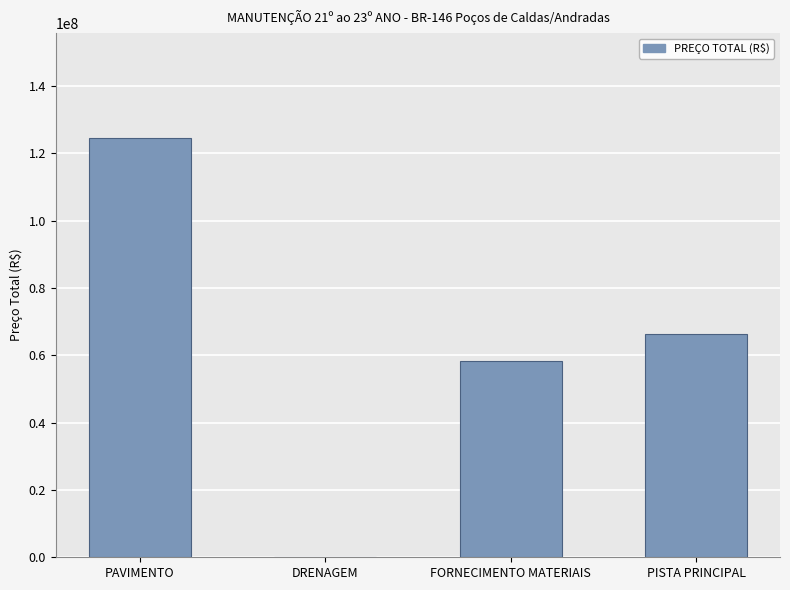

What is the ratio of the value at PISTA PRINCIPAL to the value at DRENAGEM?

530.4